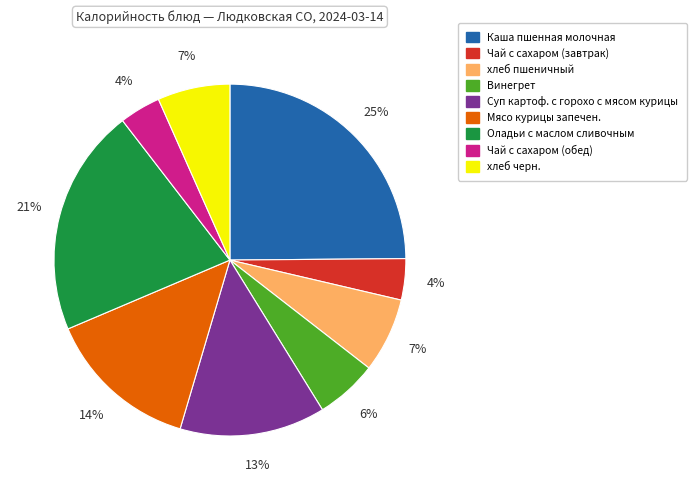

To the nearest percent, what is the combined percentage of Каша пшенная молочная and Чай с сахаром (завтрак)?

29%